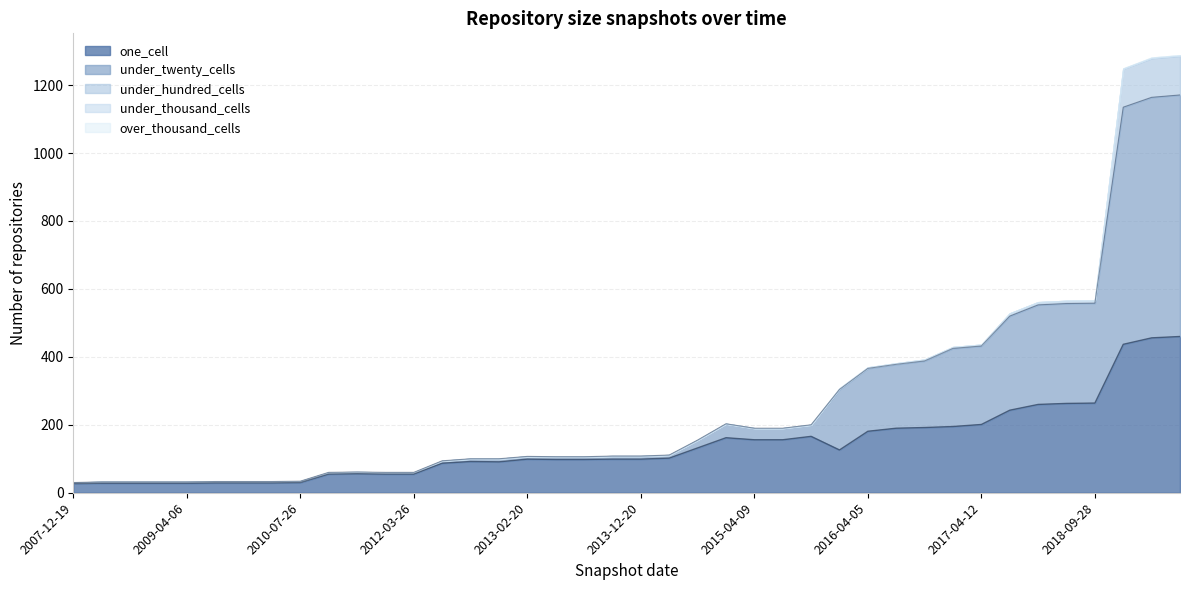

True or false: under_thousand_cells and under_twenty_cells cross at least once.

False